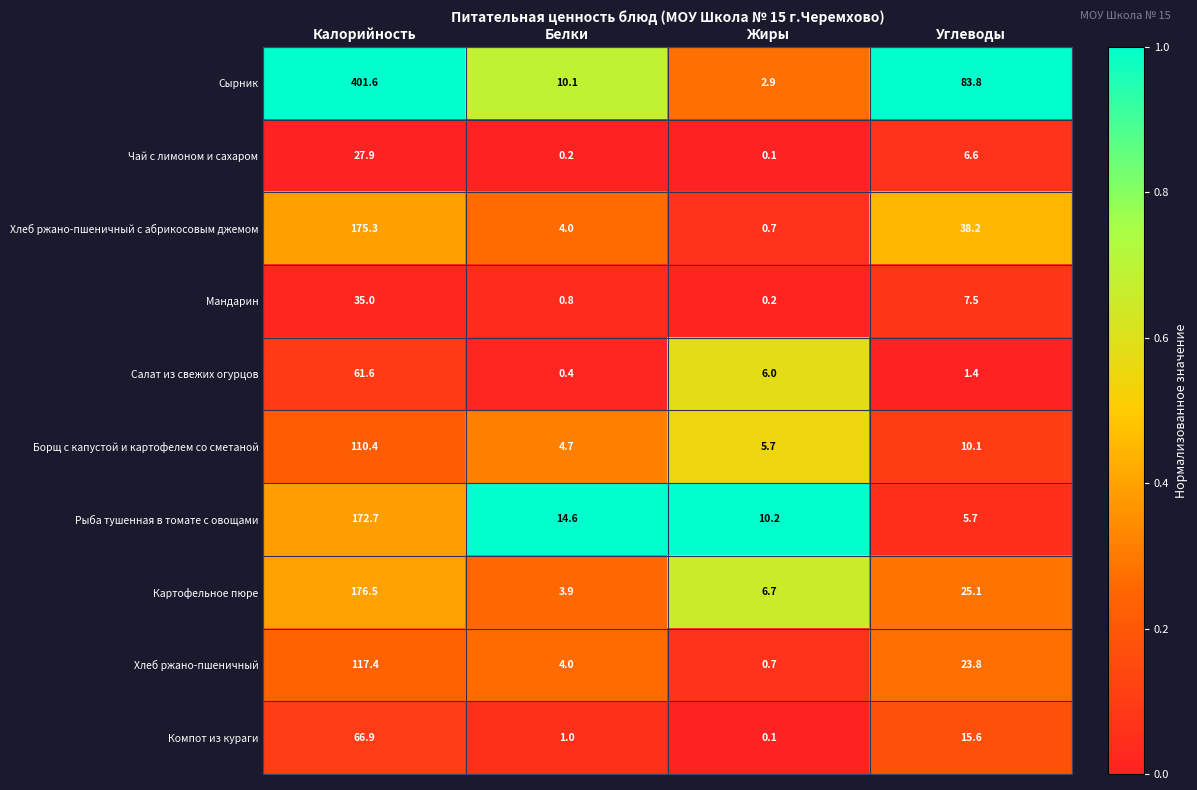

True or false: Компот из кураги has a value of 15.6 at Углеводы.

True